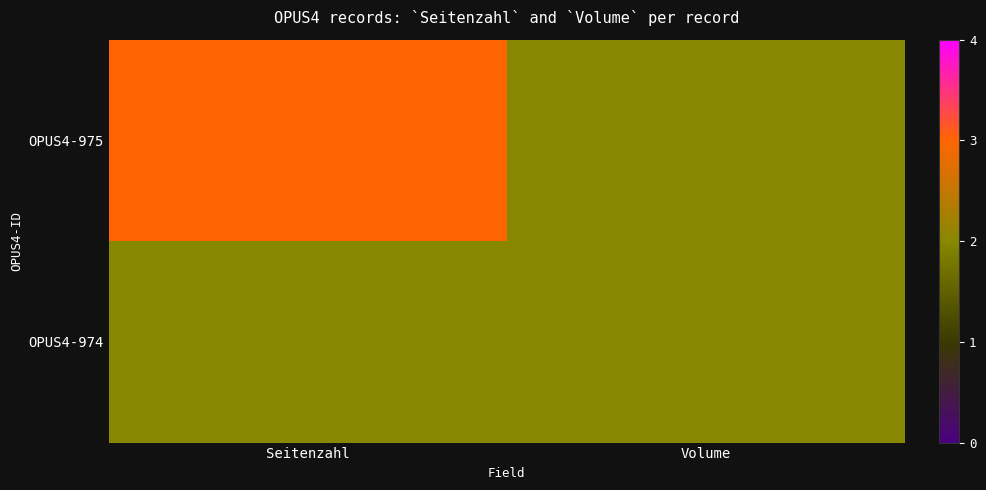

Rank the series at Seitenzahl from lowest to highest value.

OPUS4-974, OPUS4-975